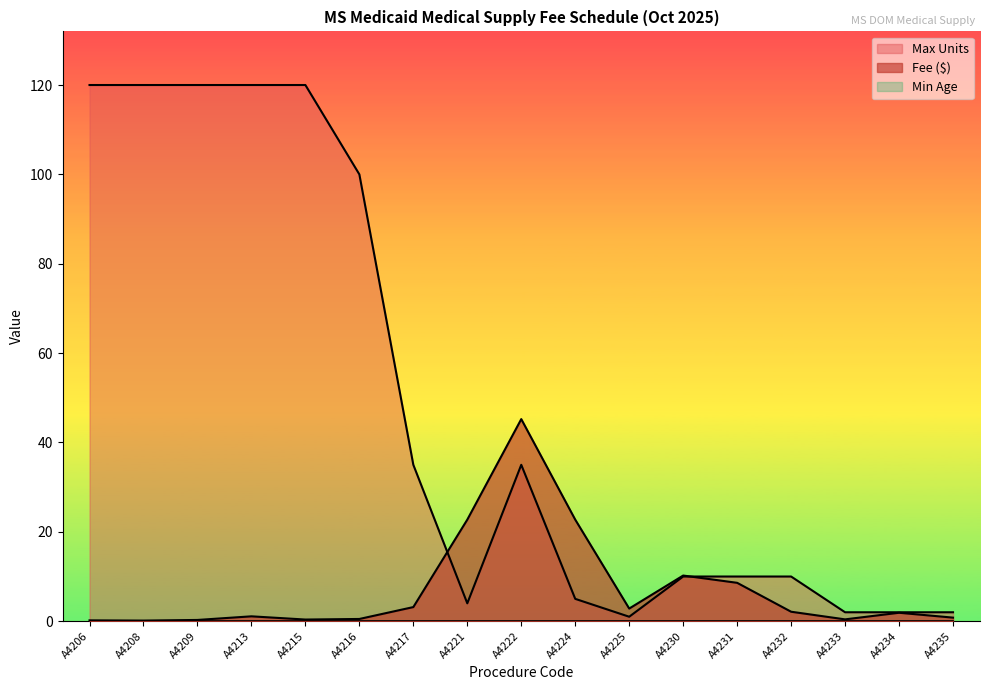

Where do Fee and Max Units first cross each other?

A4217 and A4221